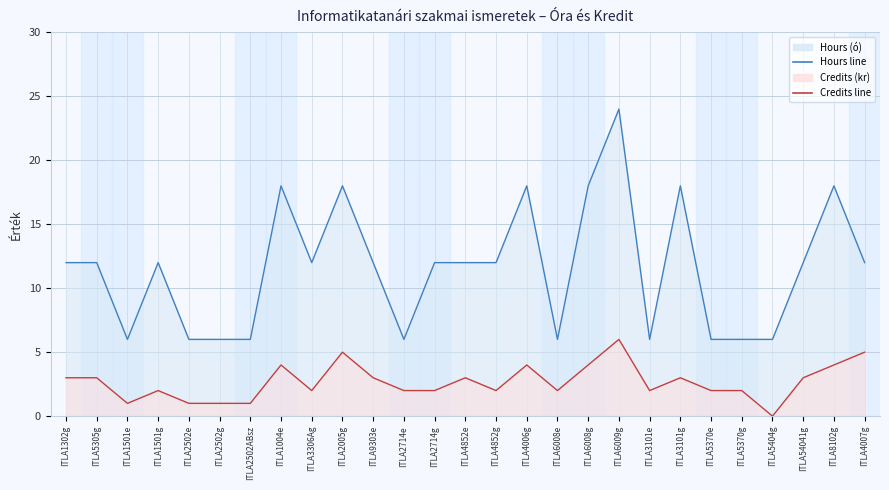

How many data points in Credits (kr) are less than 2?

5